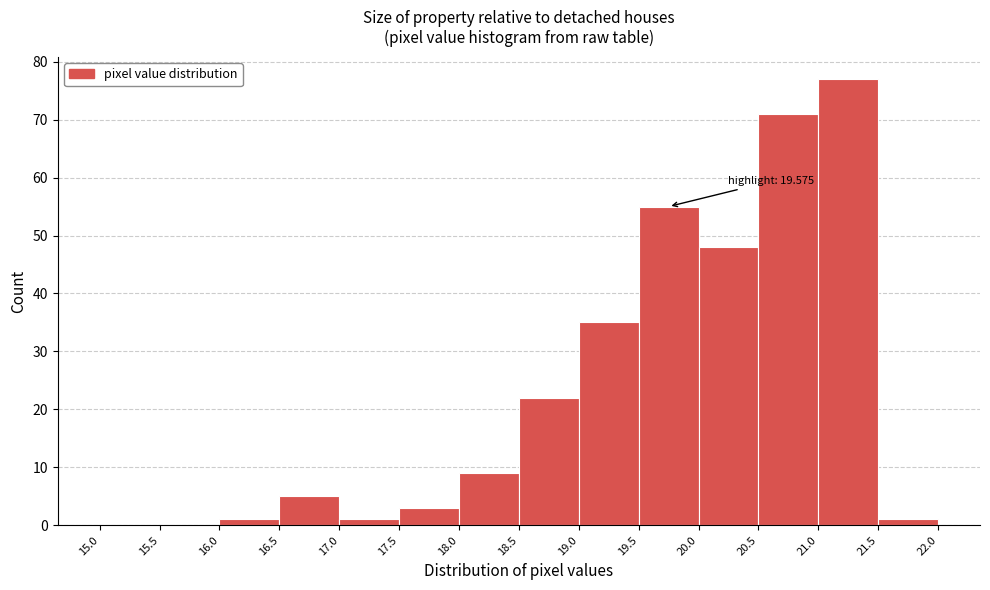

Over which range of the x-axis is the bar tallest?

21.0 to 21.5